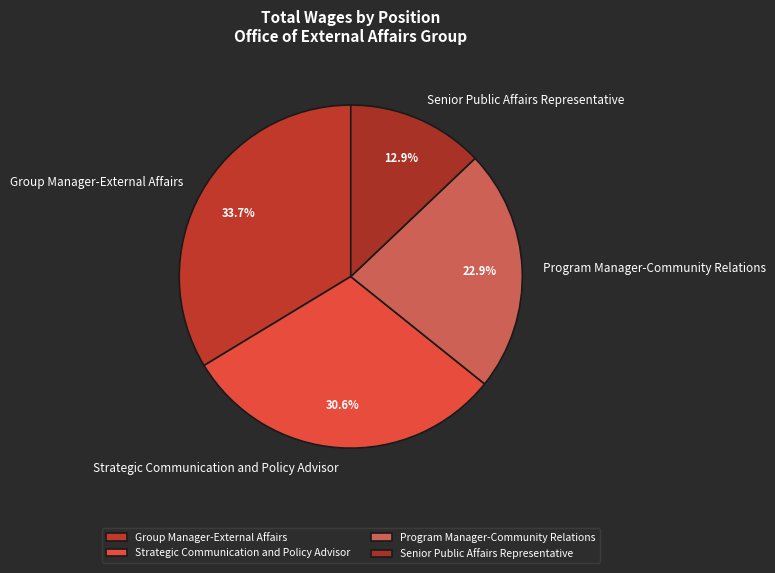

True or false: Program Manager-Community Relations accounts for 30% of the total.

False